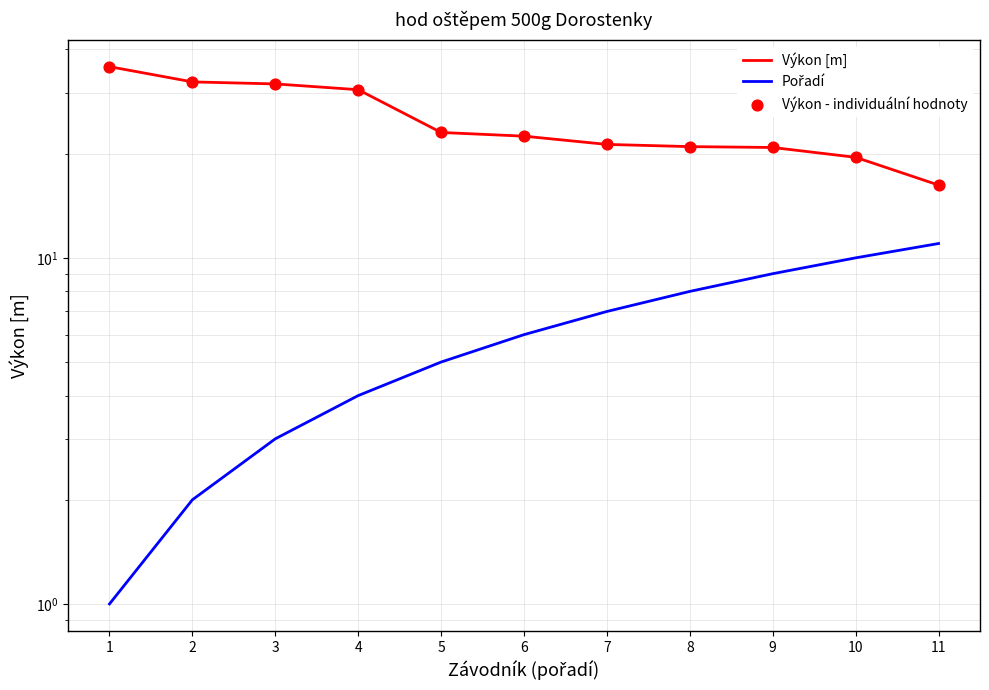

Which series has the widest spread of Y values?

Výkon [m]